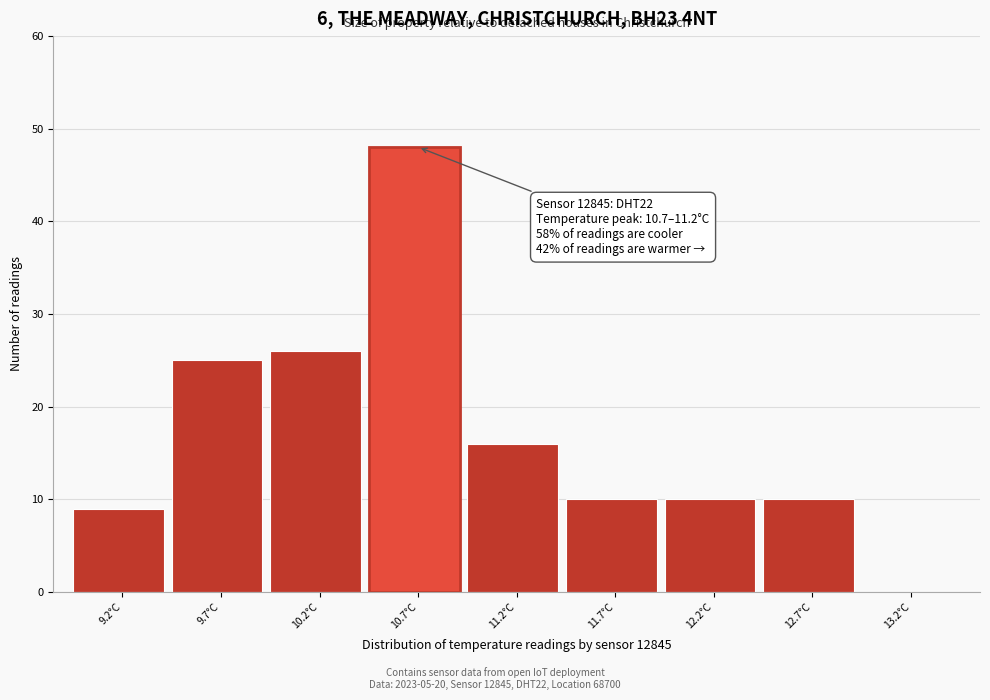

Reading left to right, what are all the values shown in this chart?

9.2°C=9	9.7°C=25	10.2°C=26	10.7°C=48	11.2°C=16	11.7°C=10	12.2°C=10	12.7°C=10	13.2°C=0